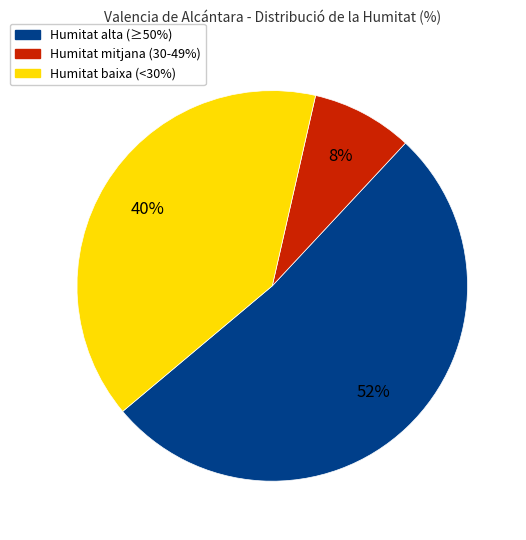

To the nearest percent, what is the difference between the largest and smallest slice percentages?

44%